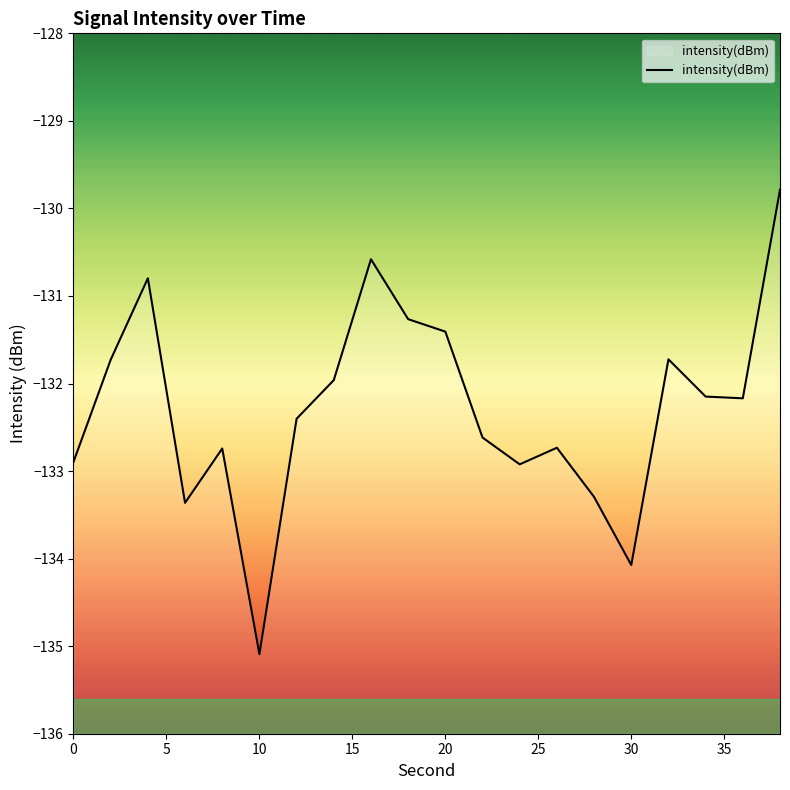

Count the number of data series in this chart.

1